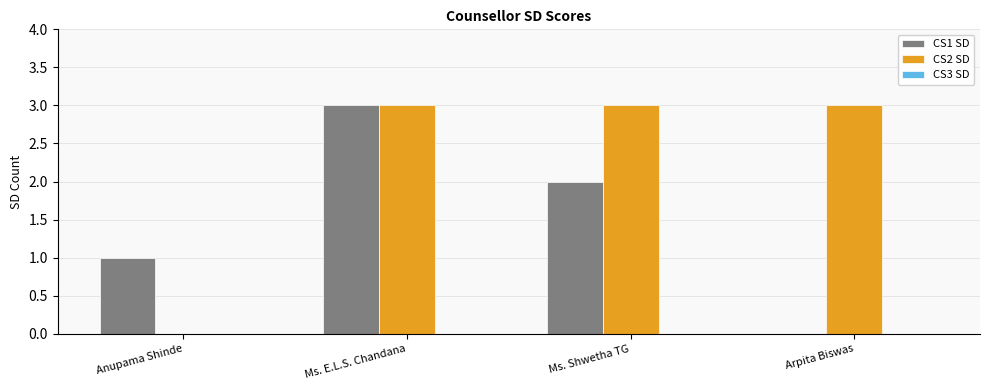

Is it true that CS2 SD equals 1 at Ms. E.L.S. Chandana?

False